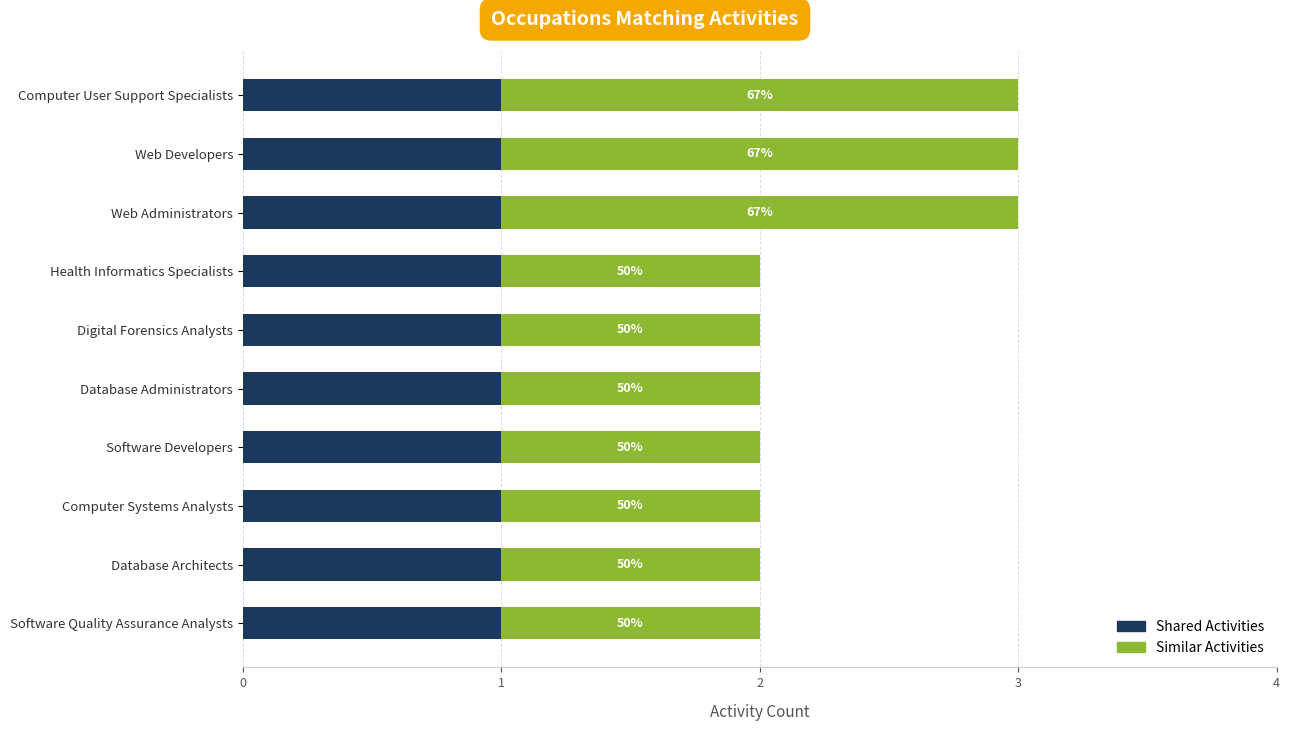

What are all the series names shown in the legend?

Shared Activities, Similar Activities